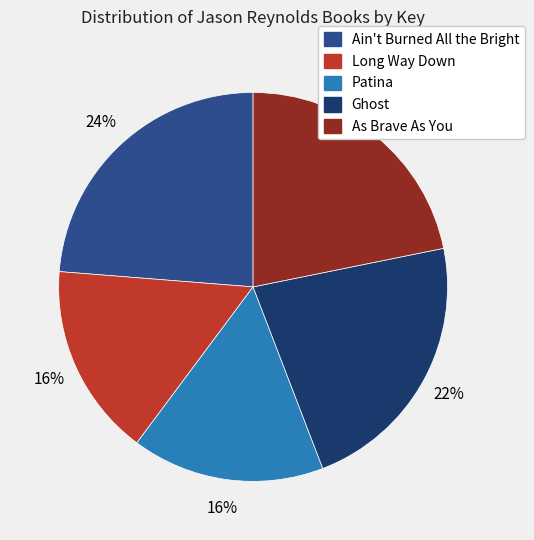

Is it true that Ghost is 7% of the pie?

False